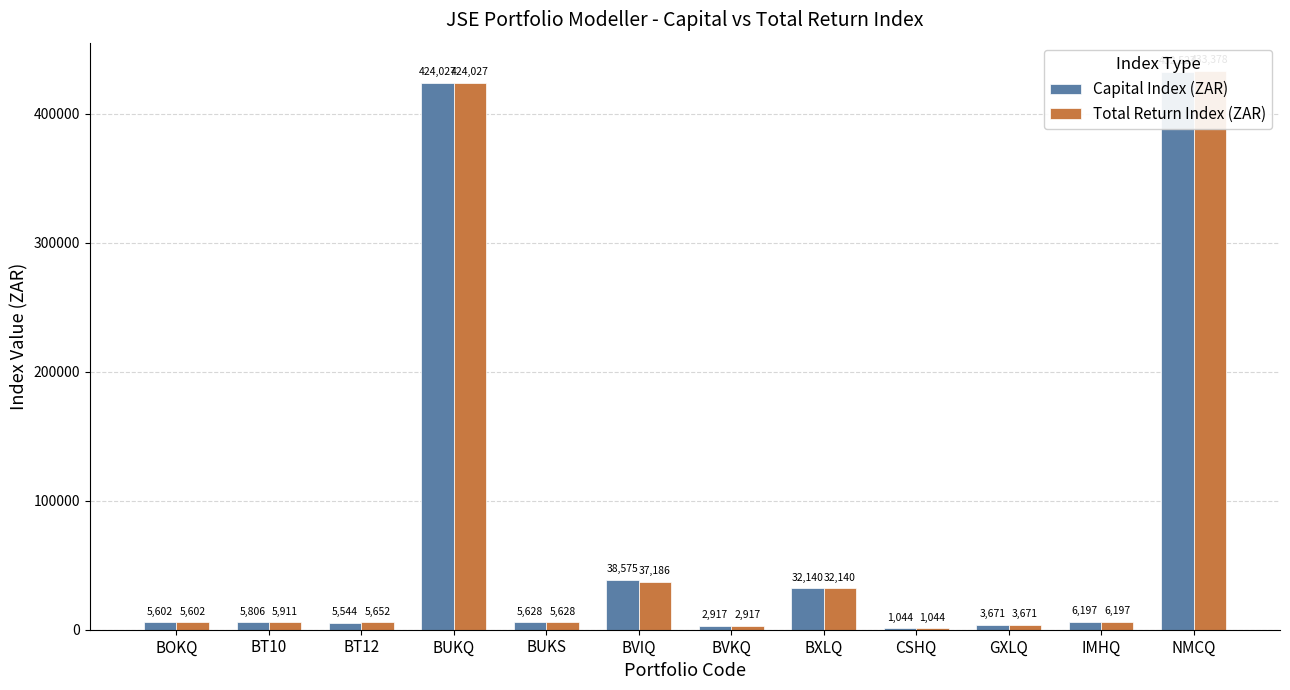

What is the sum of all Capital Index (ZAR) values?

963678.7